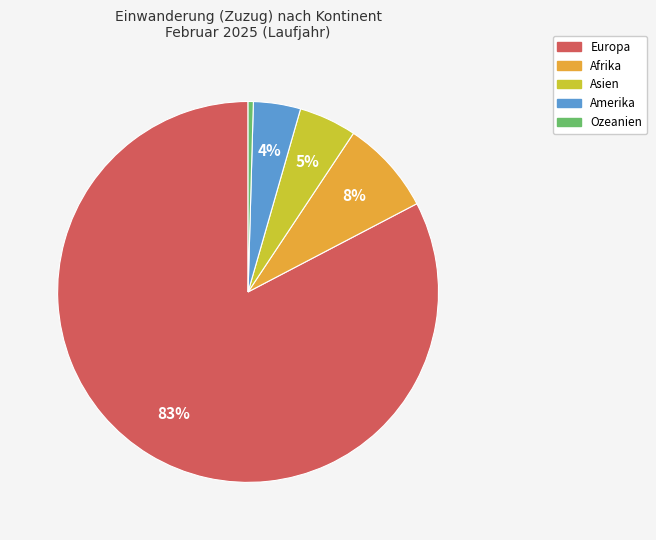

Count the number of slices in the pie.

5